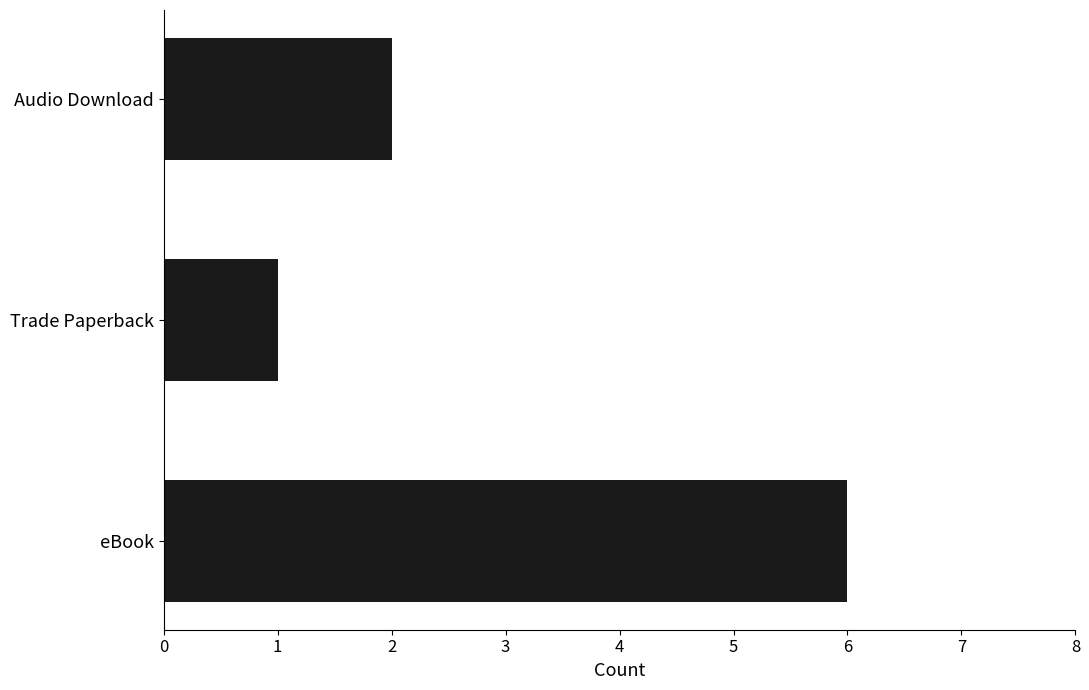

List the labels in order of value, smallest first.

Trade Paperback, Audio Download, eBook